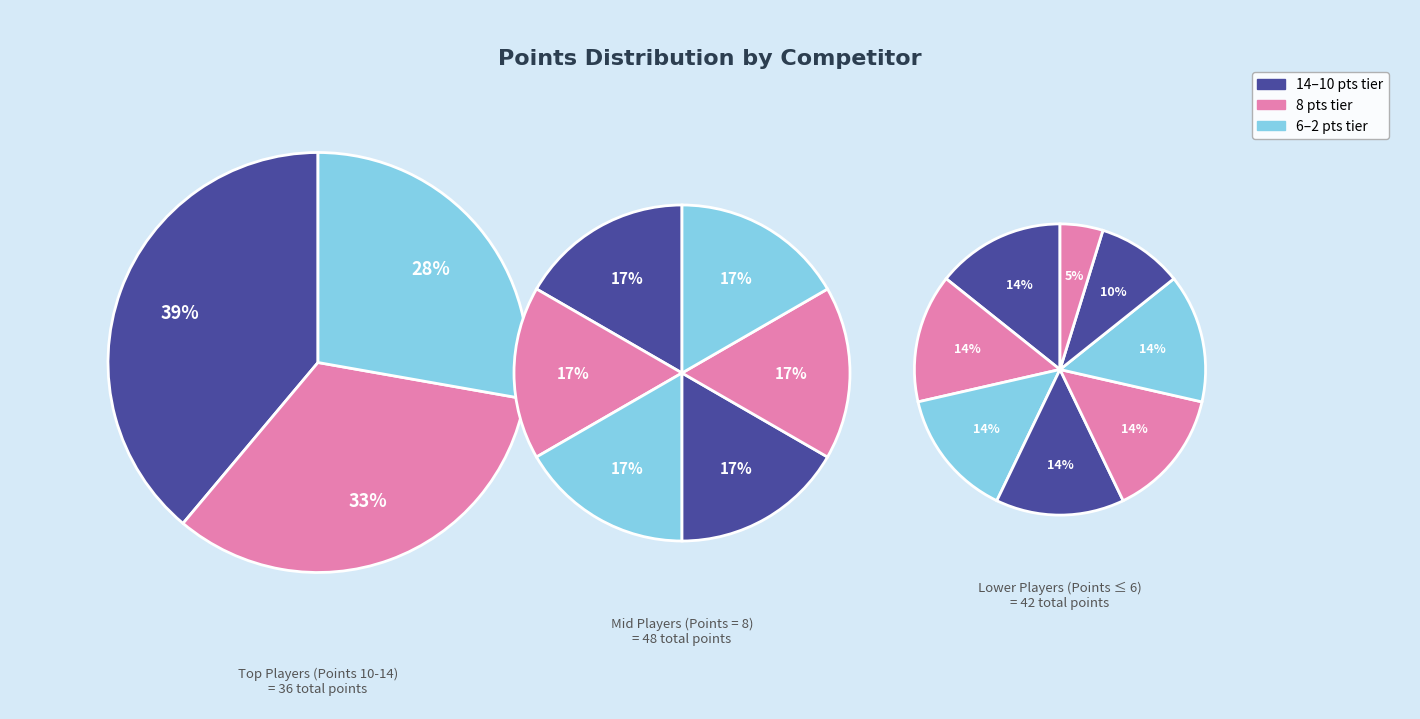

True or false: Eigenmann Stefan accounts for 5% of the total.

True